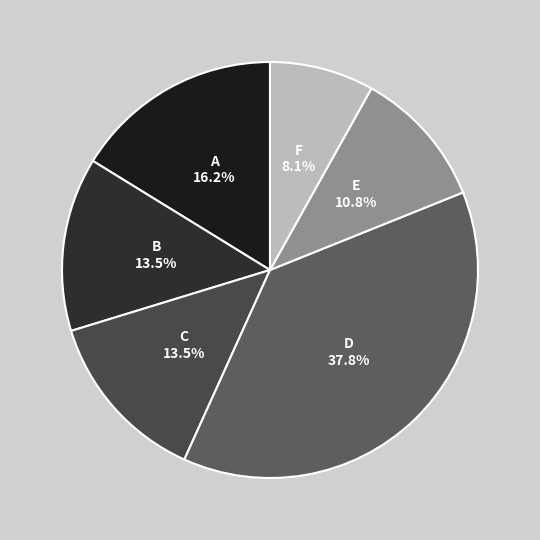

How many segments does this pie chart have?

6